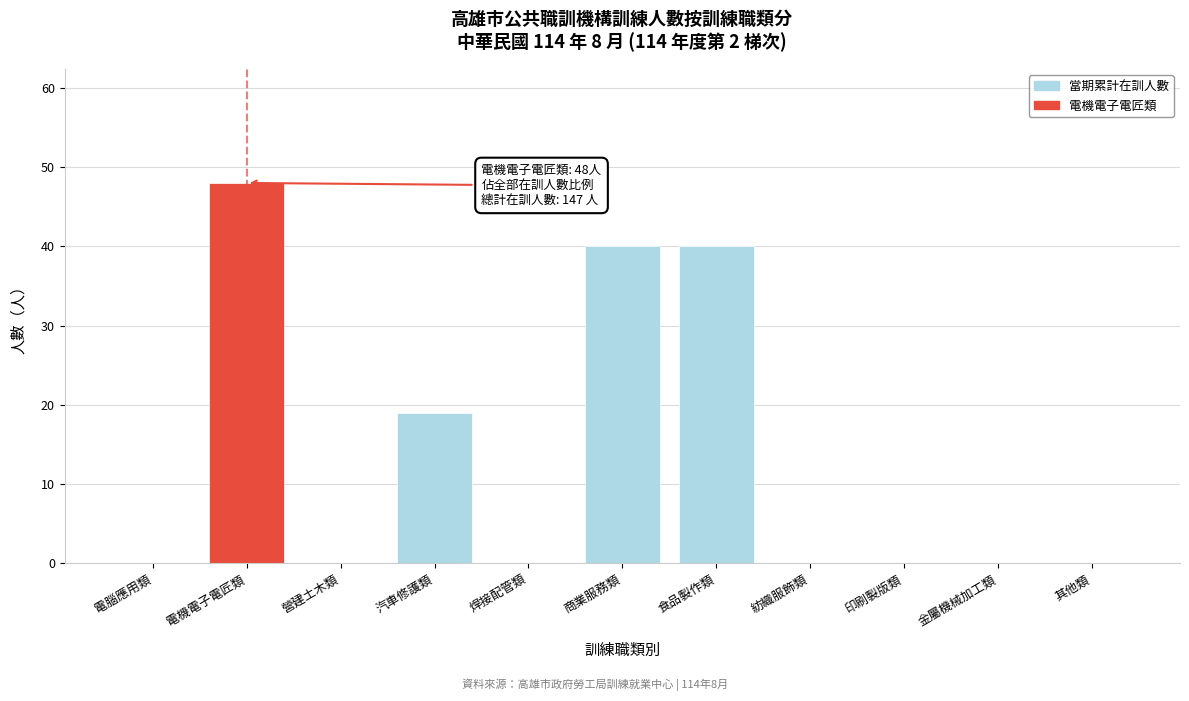

Reading left to right, list all the values displayed in this chart.

電腦應用類=0	電機電子電匠類=48	營建土木類=0	汽車修護類=19	焊接配管類=0	商業服務類=40	食品製作類=40	紡織服飾類=0	印刷製版類=0	金屬機械加工類=0	其他類=0